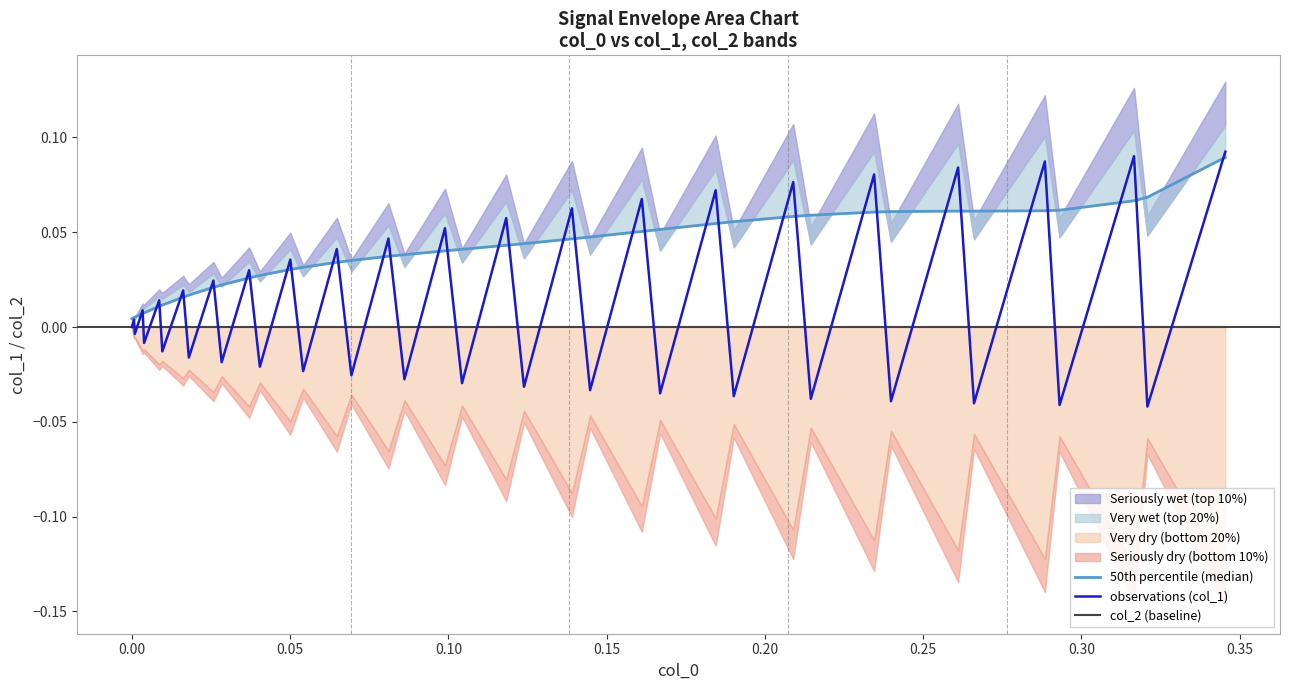

Which series has the largest total across all categories?

50th percentile (median)